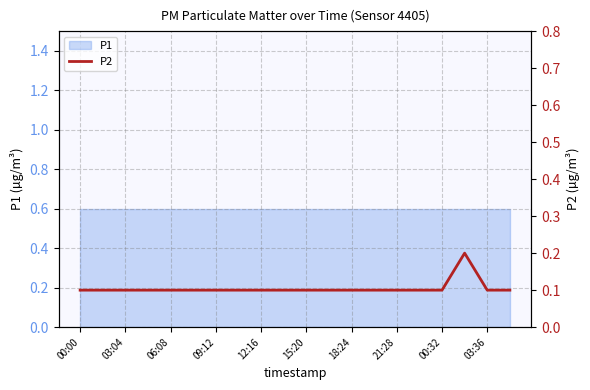

What is the sum of all values?

2.1